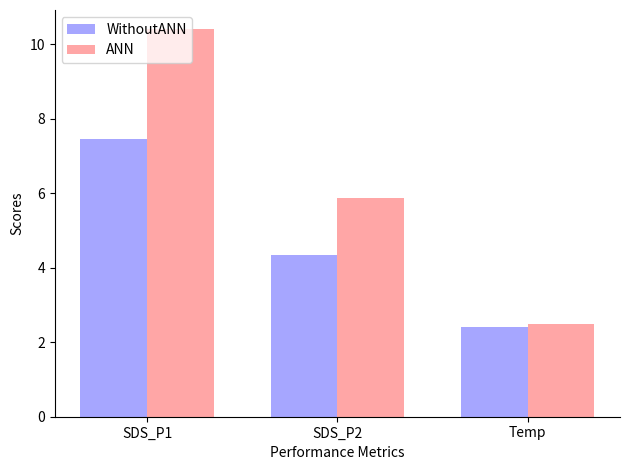

What is the maximum value shown in the chart?

10.4